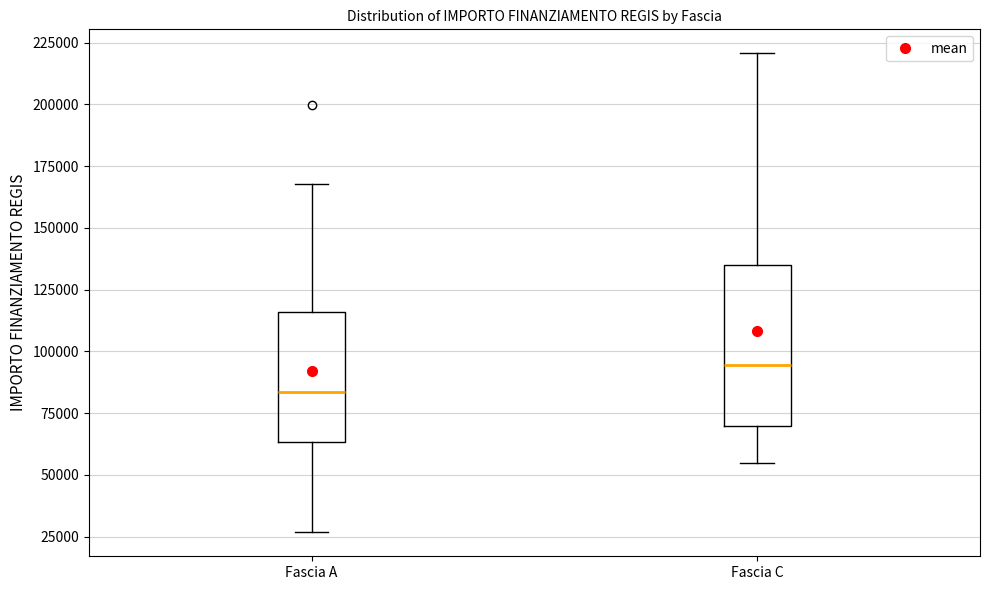

Reading left to right, read every box against the y-axis: the position of its median line, the range the box covers, and the ends of its whiskers. The values are not printed on the chart, so give them approximately, as read against the axis.

Fascia A: median 85000, box 65000 to 115000, whiskers 25000 to 170000
Fascia C: median 95000, box 70000 to 135000, whiskers 55000 to 220000